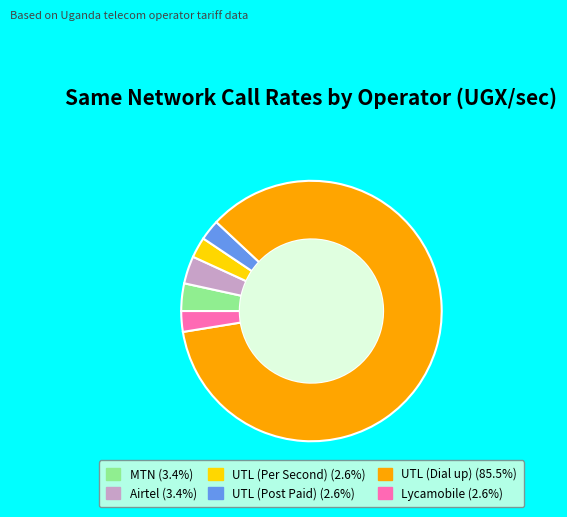

What is the largest slice in the pie chart?

UTL (Dial up)